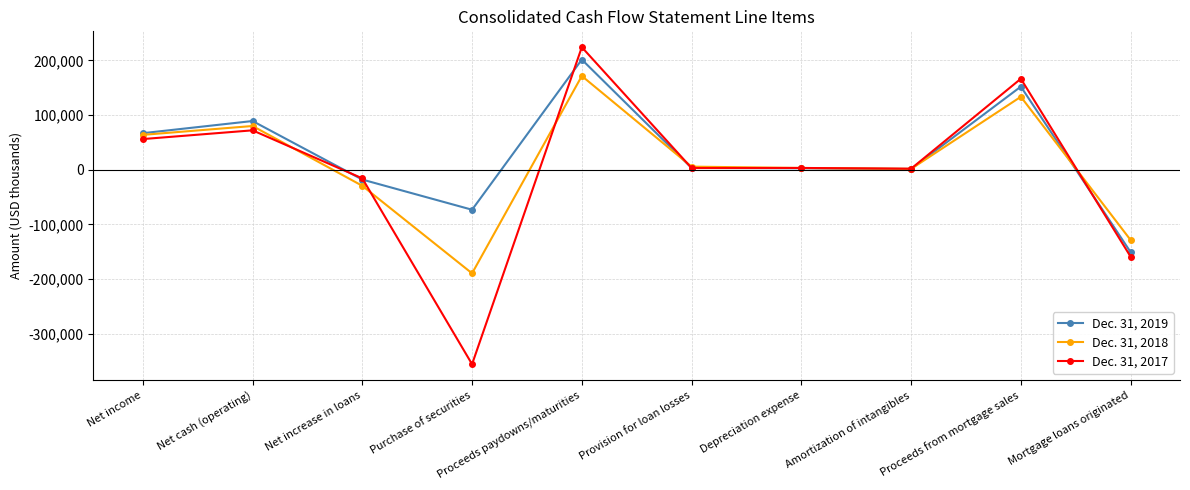

At which category does Dec. 31, 2019 reach its first local valley?

Purchase of securities